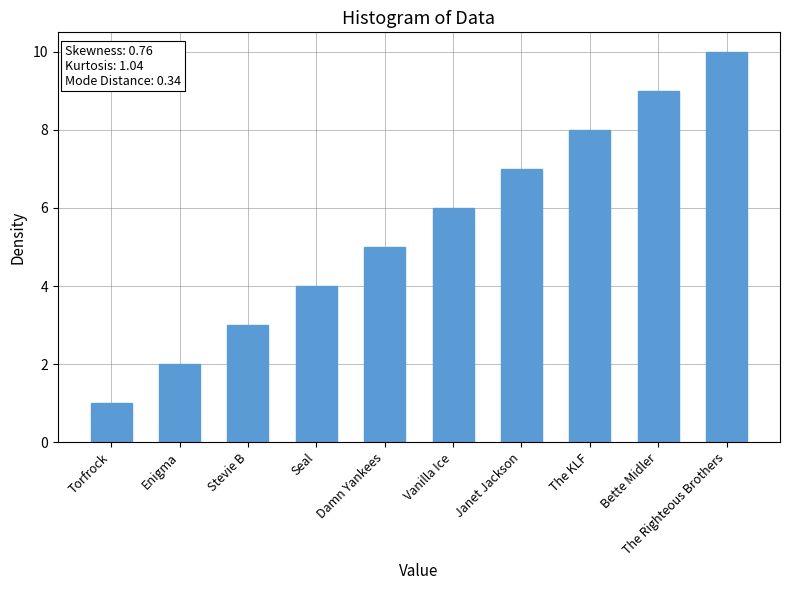

What is the change in value from Damn Yankees to The Righteous Brothers?

+5